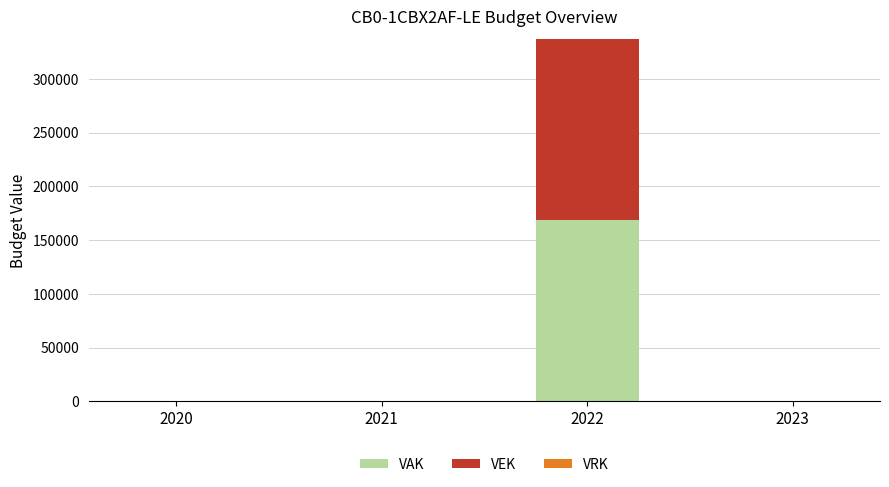

At which category is the sum across all series the highest?

2022